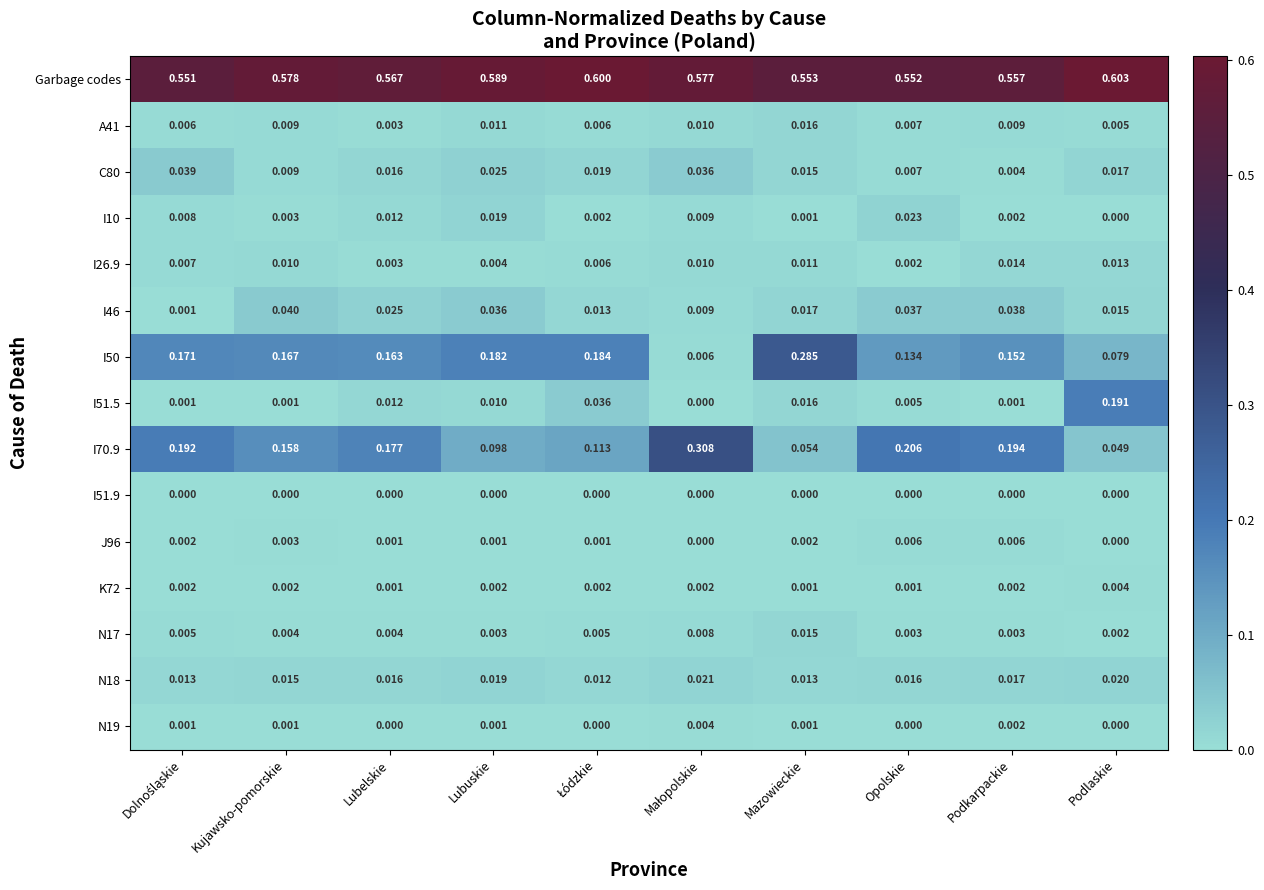

At which category does the chart reach its peak across all series?

Podlaskie